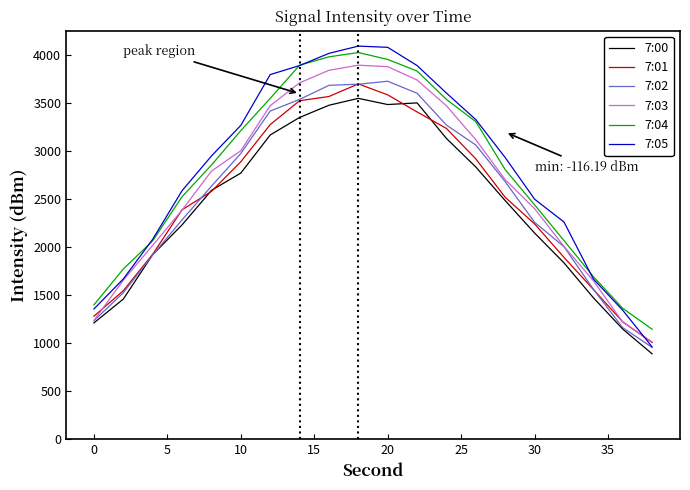

What is the sum of all 7:04 values?

55480.4